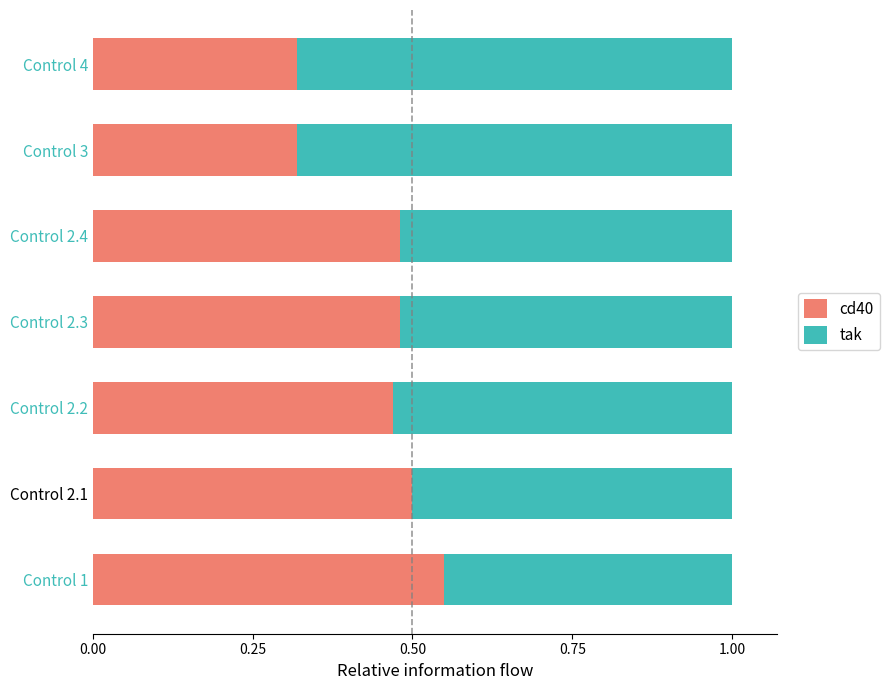

The cd40 series shows 0.5 at Control 2.1. True or false?

True